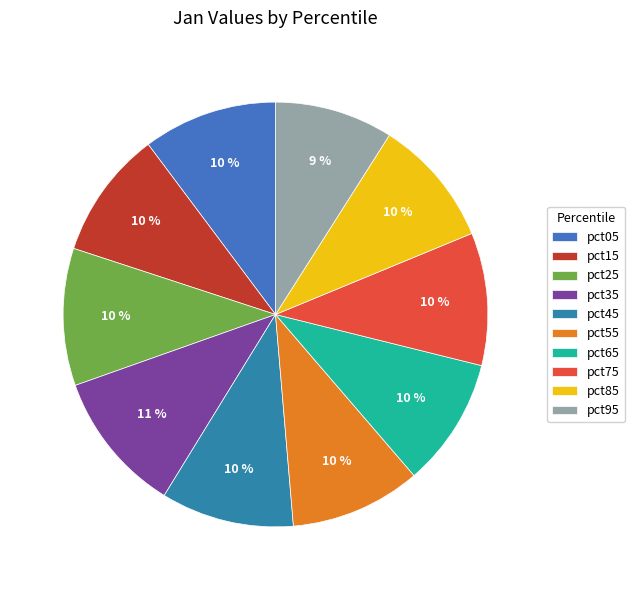

To the nearest percent, what portion does pct55 represent?

10%